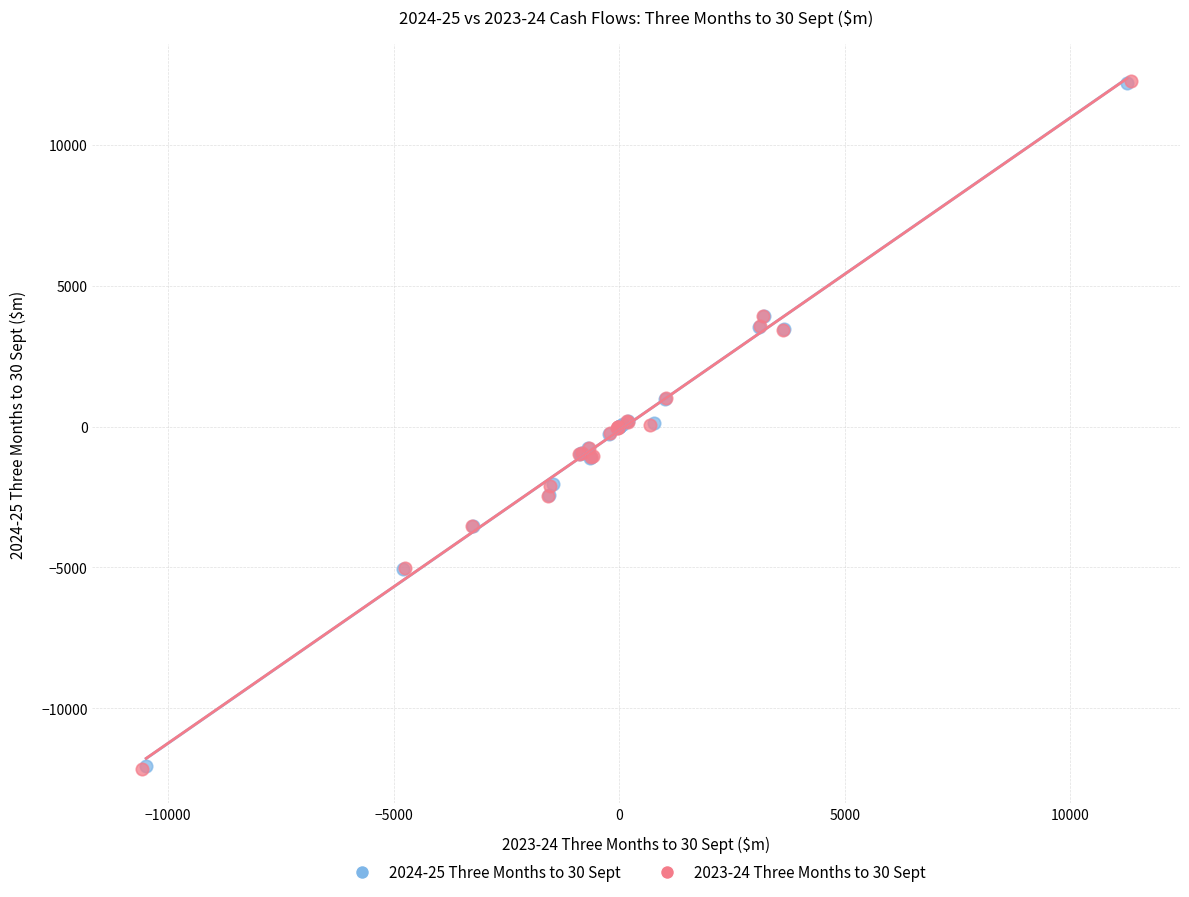

Which series has the largest Y range (max minus min)?

2023-24 Three Months to 30 Sept